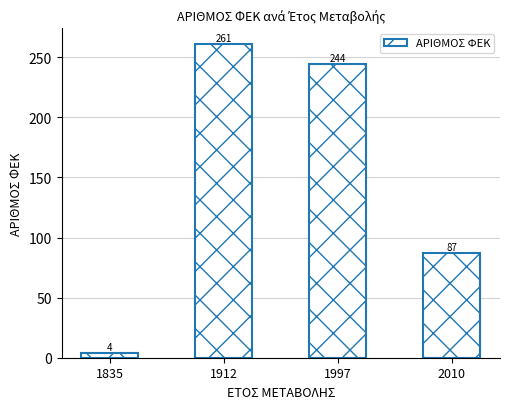

What is the change in value from 1912 to 2010?

-174